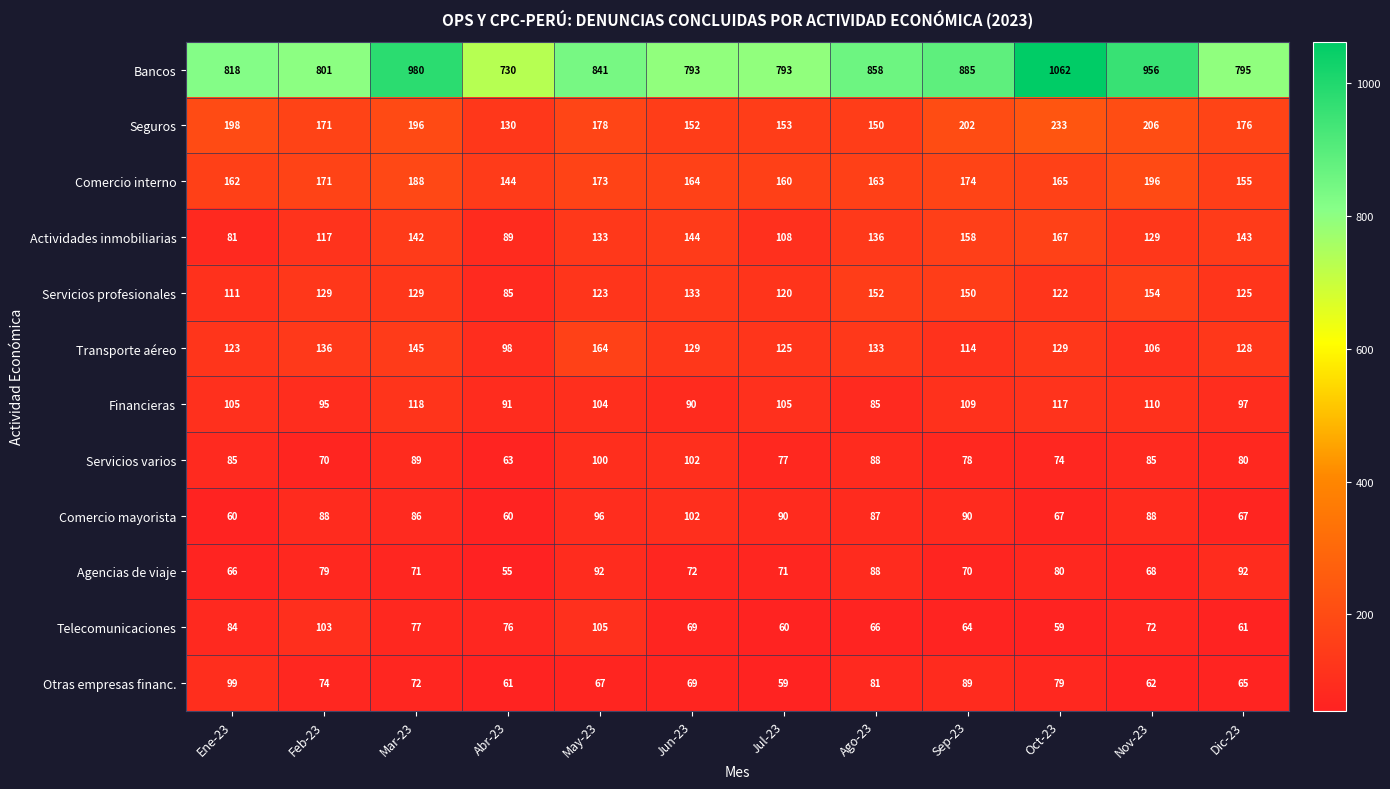

What is the total value across all series at Ene-23?

1992